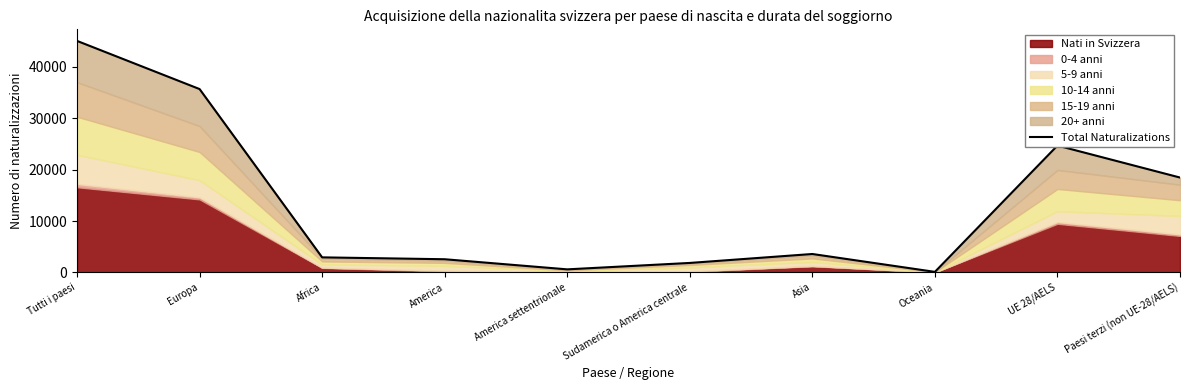

Which has a higher value, Asia or Africa?

Asia